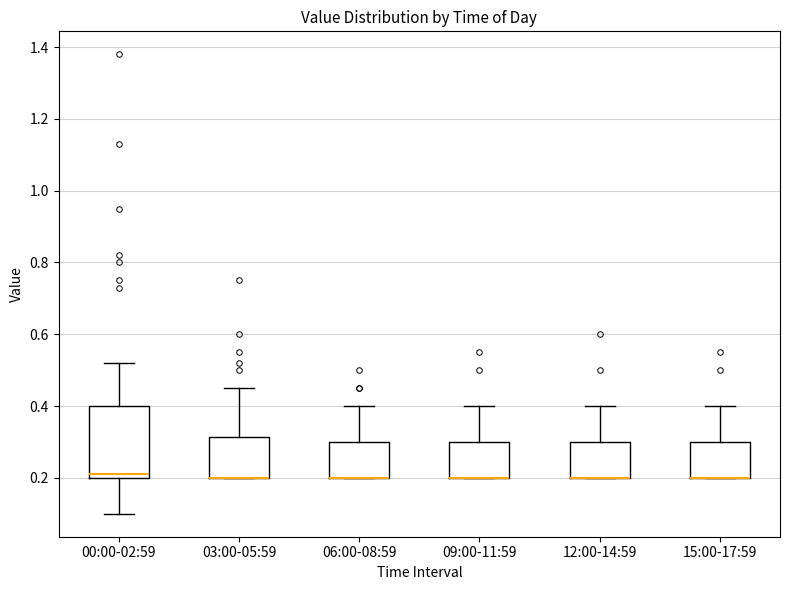

Comparing the boxes themselves (not the whiskers), which one is the tallest?

00:00-02:59